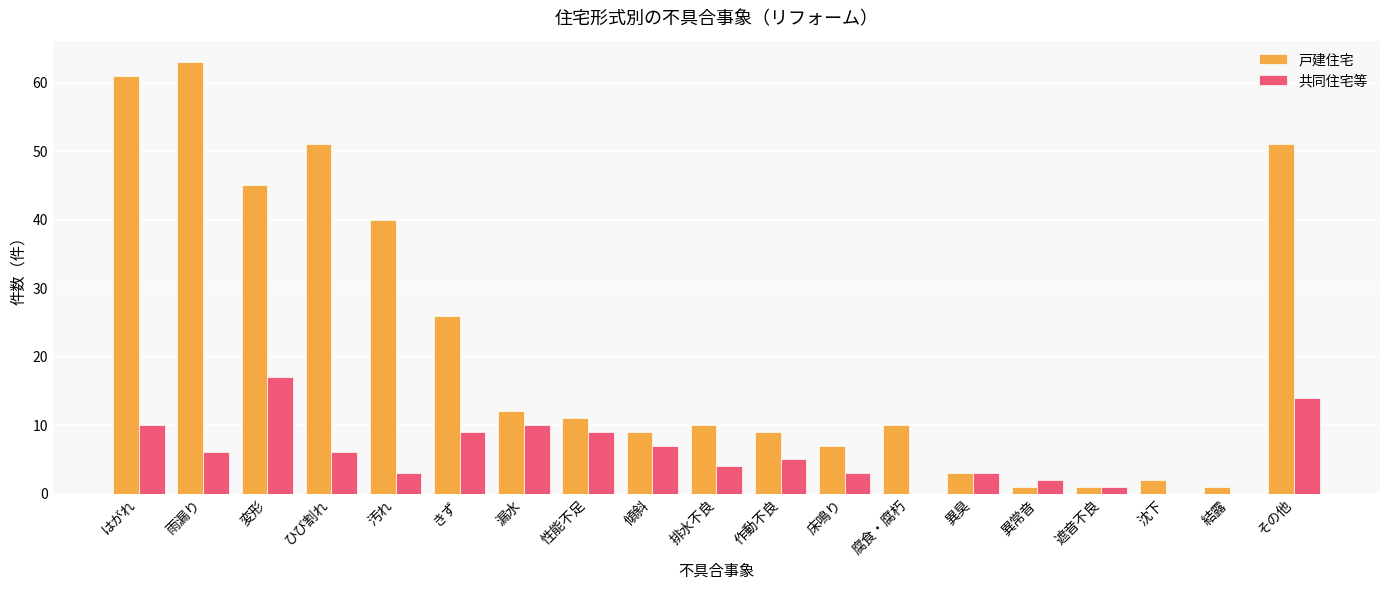

Which label corresponds to the largest value in the chart?

雨漏り